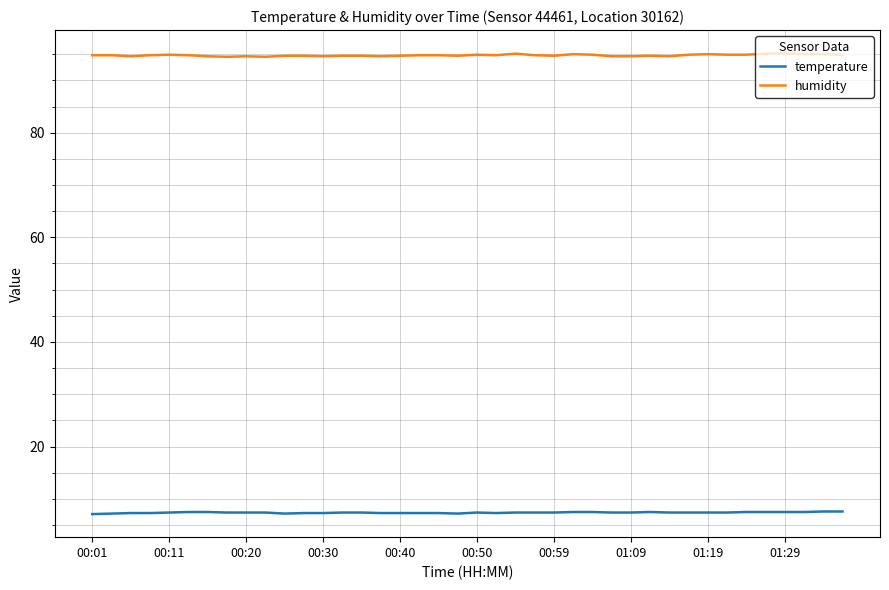

True or false: temperature and humidity intersect in this chart.

False